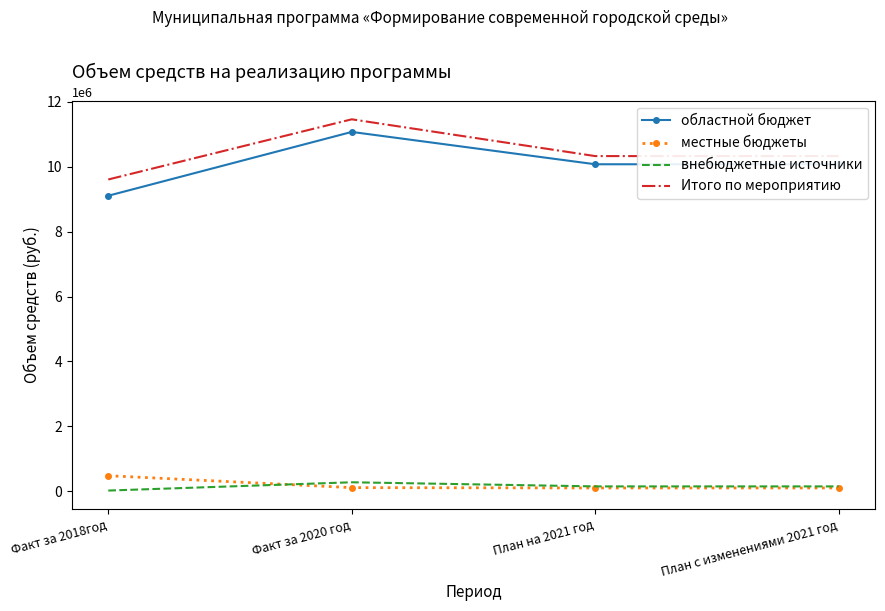

Where does the Итого по мероприятию series first go above 10327345?

Факт за 2020 год